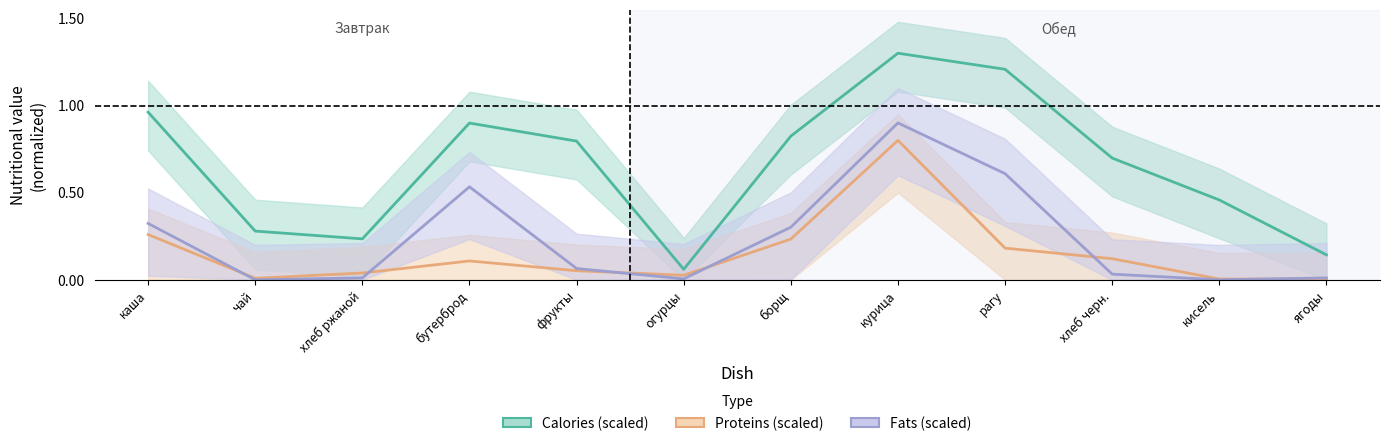

In Fats (scaled), how many points are higher than both neighbors (excluding endpoints)?

2